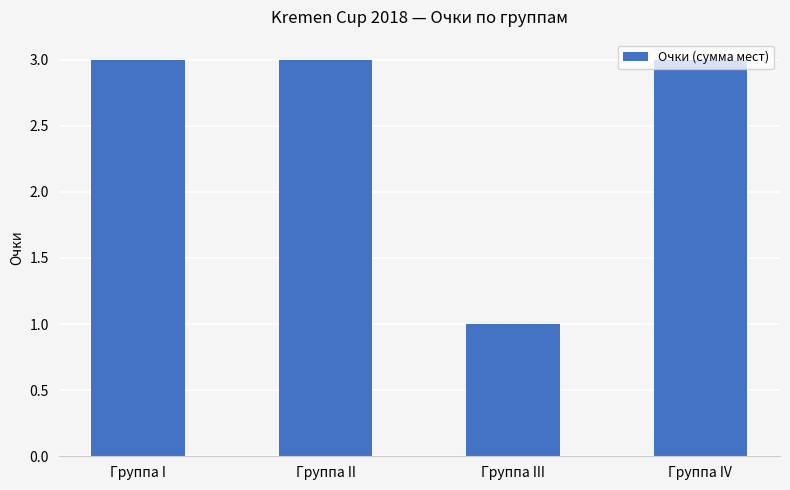

Reading right to left, extract all data points from this chart.

3	1	3	3